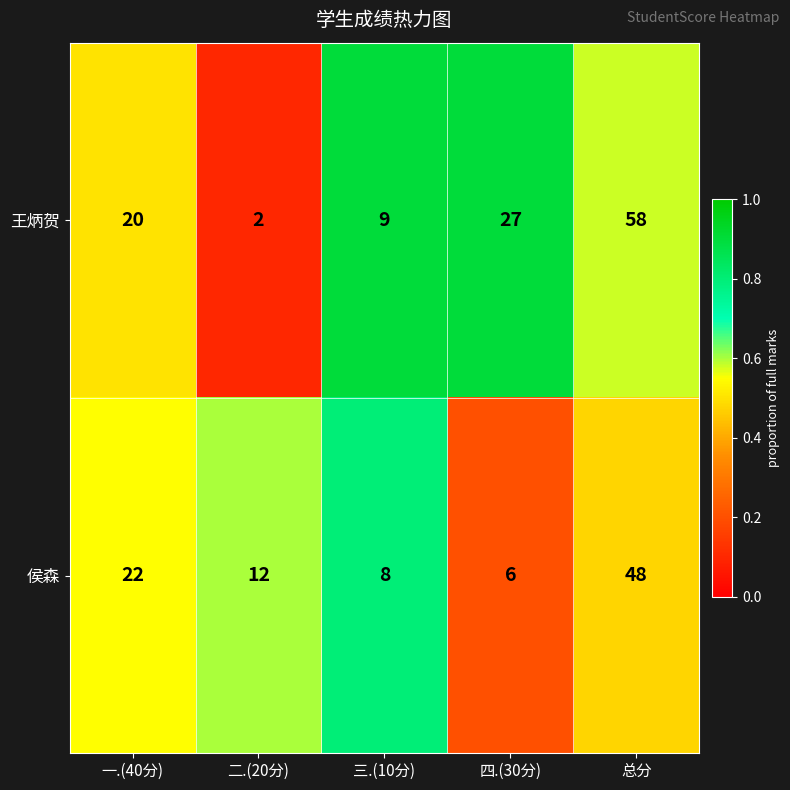

What is the sum of all 侯森 values?

96